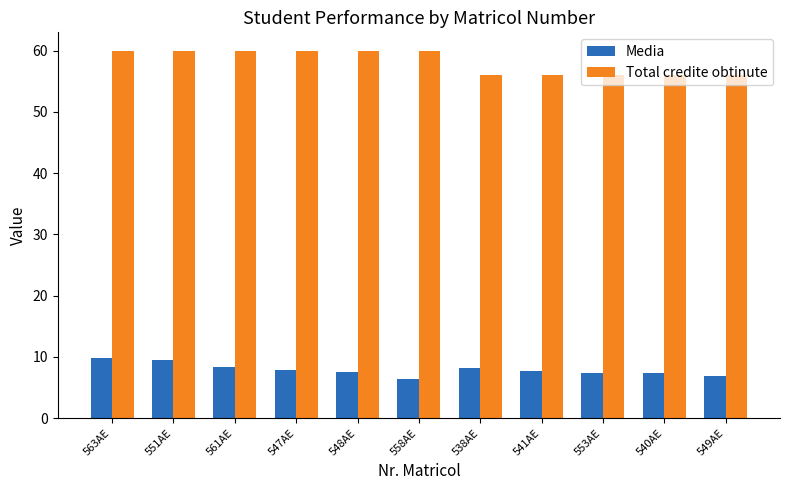

Which series has the widest spread of values?

Total credite obtinute